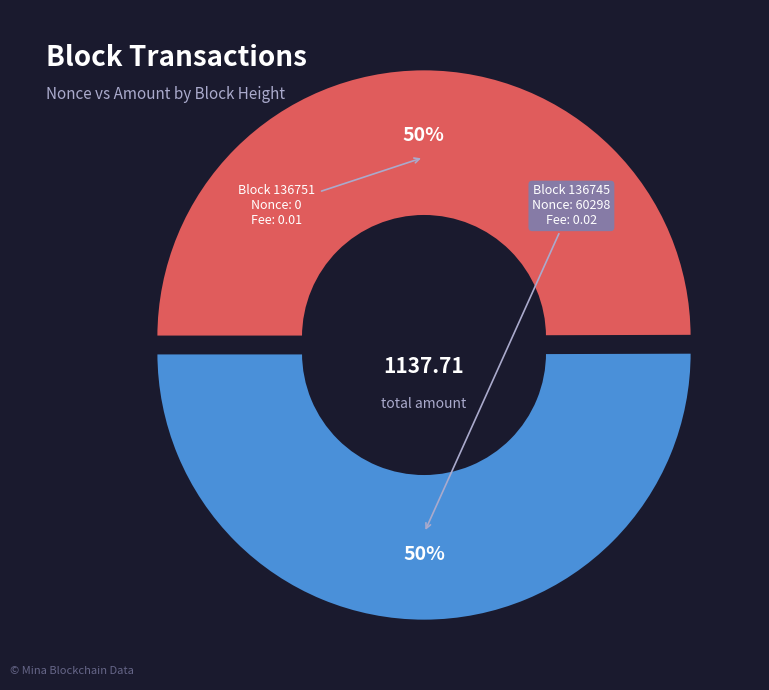

To the nearest percent, what is the average slice percentage?

50%